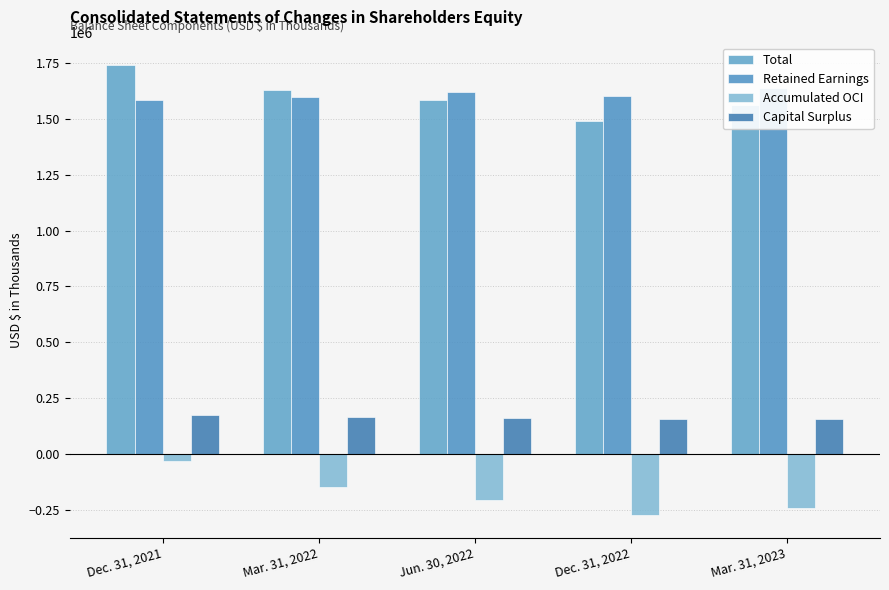

Where does the Accumulated OCI series first go above -207142?

Dec. 31, 2021